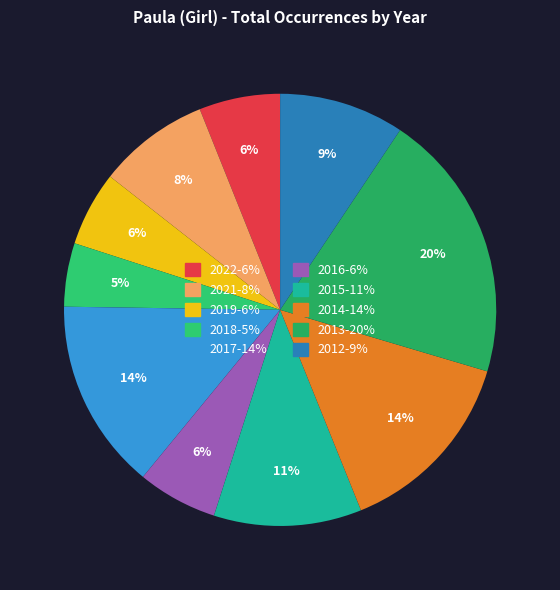

What portion of the pie excludes 2019?

94.4%